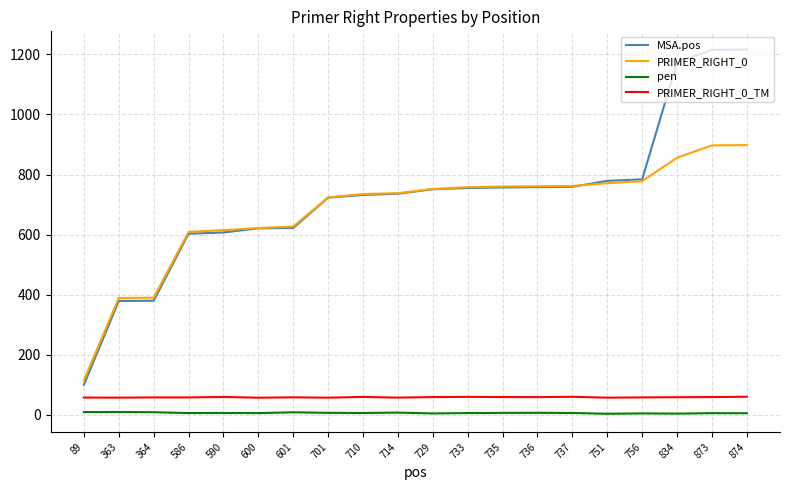

Is this an area chart (filled region under the line)?

No